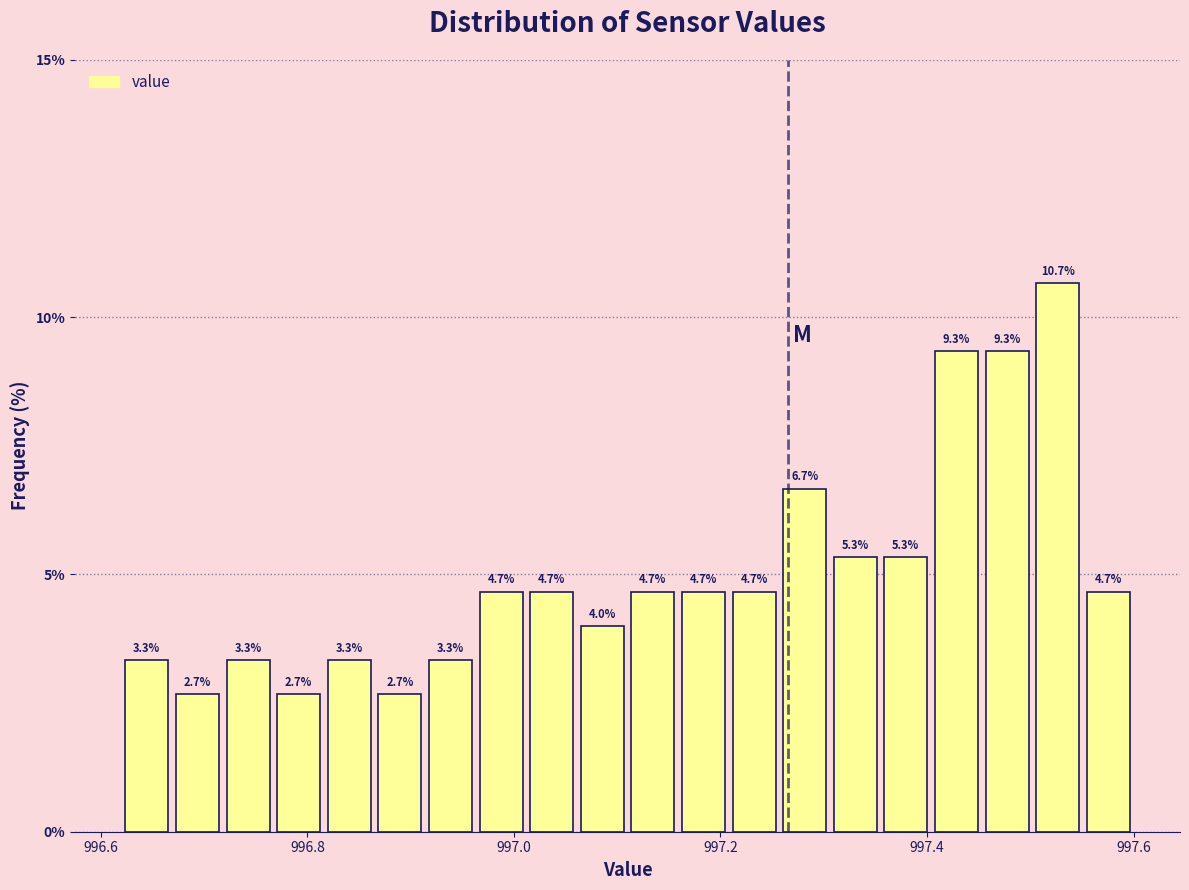

Around what value on the x-axis is the tallest bar? Give the approximate position of its centre, as read against the axis.

997.52